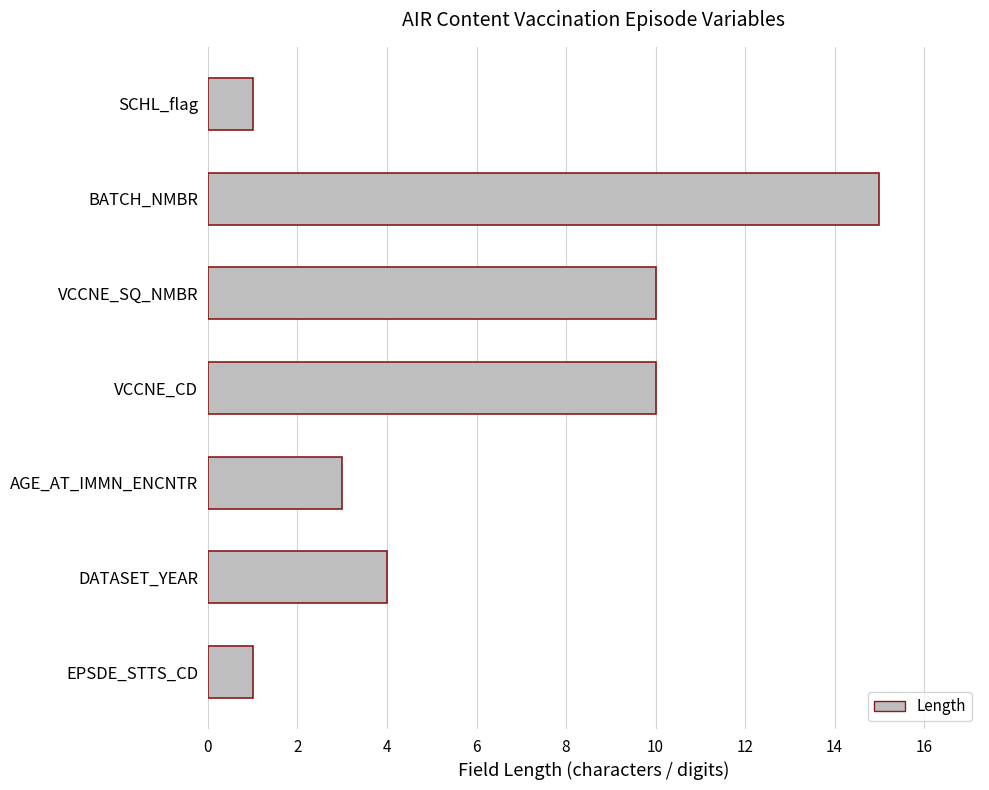

At which category does the chart reach its peak across all series?

BATCH_NMBR